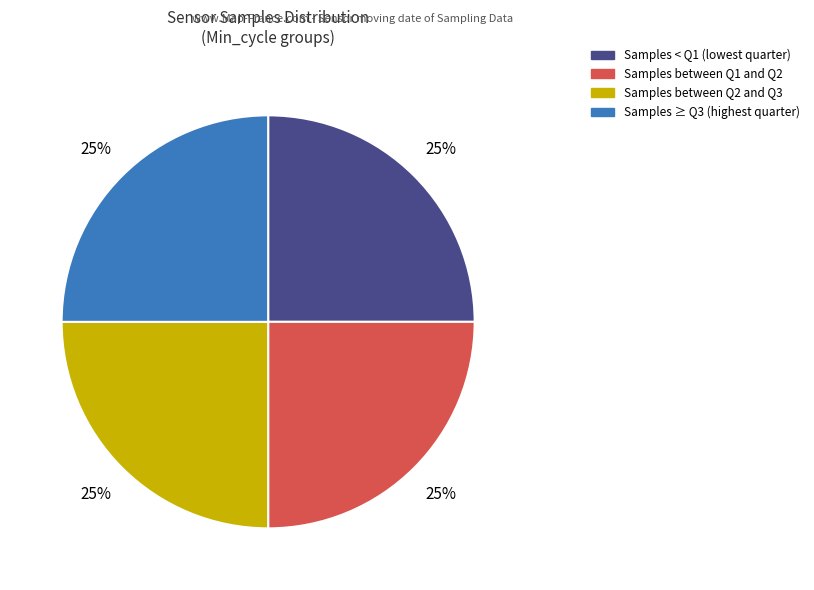

Does any single category account for the majority?

No